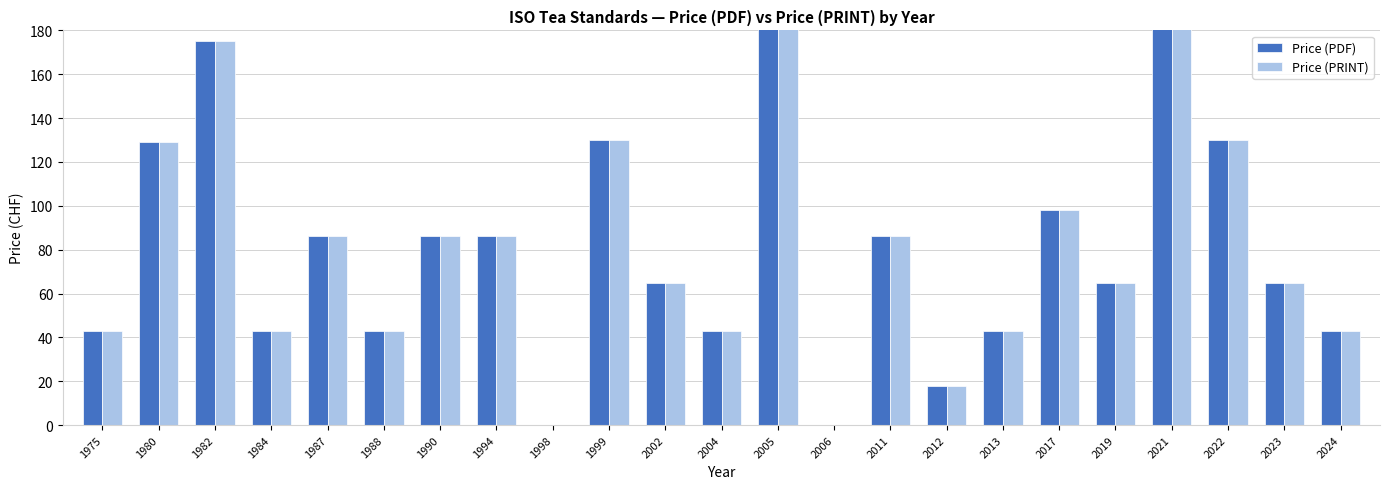

Rank the categories by Price (PRINT) value from highest to lowest.

2021, 2005, 1982, 1999, 2022, 1980, 2017, 1987, 1990, 1994, 2011, 2002, 2019, 2023, 1975, 1984, 1988, 2004, 2013, 2024, 2012, 1998, 2006